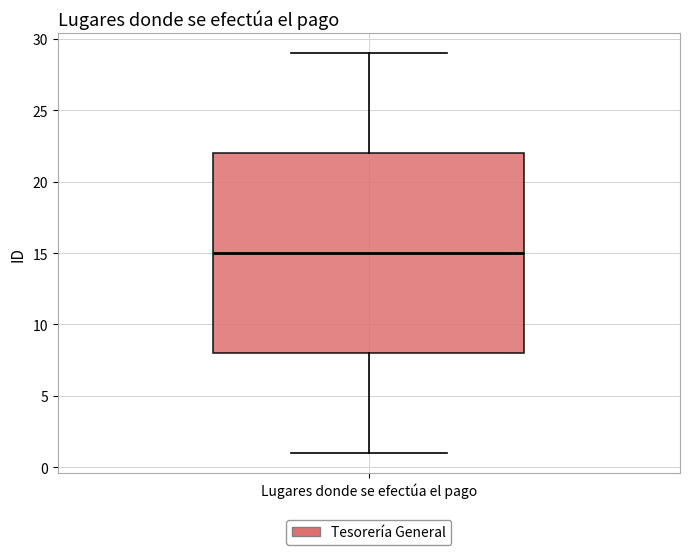

Where is the upper edge of the box for Lugares donde se efectúa el pago on the y-axis? The values are not printed on the chart, so give them approximately, as read against the axis.

22